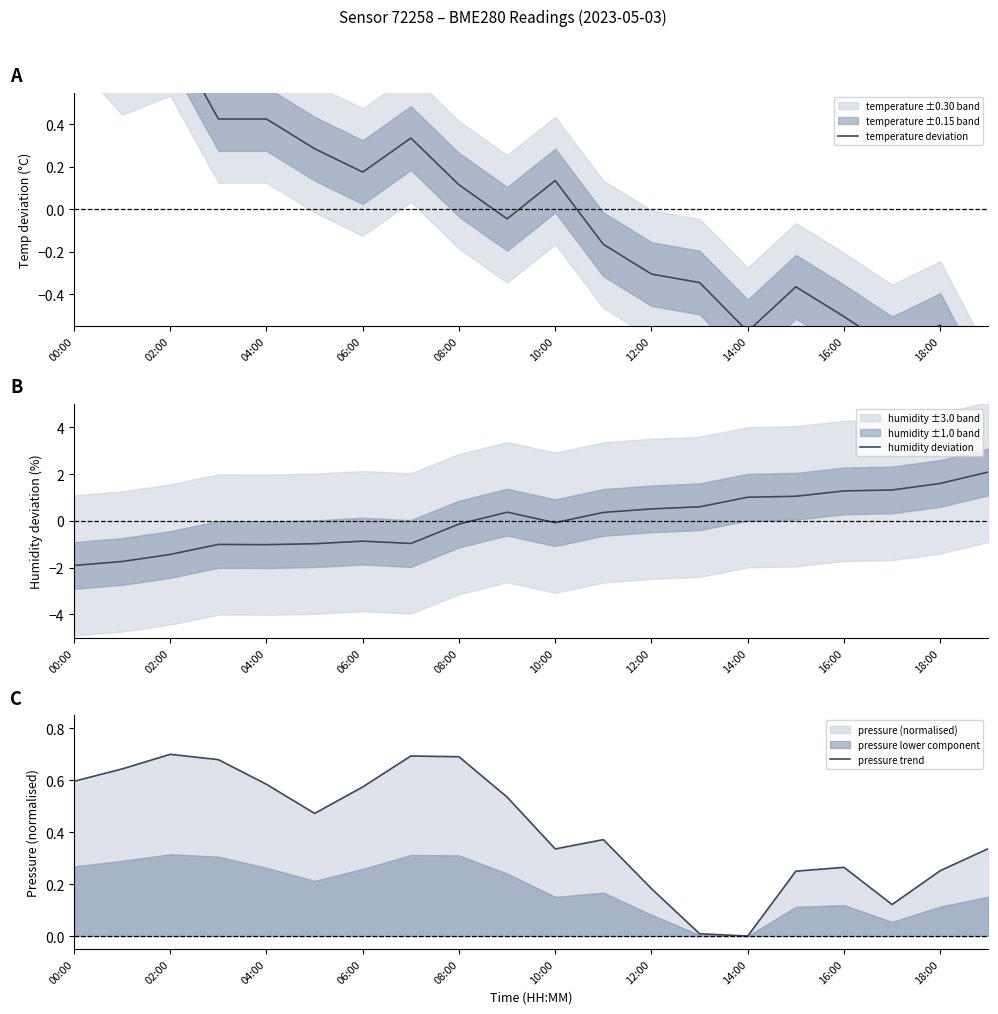

Reading left to right, extract all data points from this chart.

temperature deviation: 1.0	0.7	0.8	0.4	0.4	0.3	0.2	0.3	0.1	-0.0	0.1	-0.2	-0.3	-0.3	-0.6	-0.4	-0.5	-0.7	-0.5	-1.0
humidity deviation: -1.9	-1.7	-1.4	-1.0	-1.0	-1.0	-0.9	-1.0	-0.1	0.4	-0.1	0.4	0.5	0.6	1.0	1.0	1.3	1.3	1.6	2.1
pressure trend: 0.6	0.6	0.7	0.7	0.6	0.5	0.6	0.7	0.7	0.5	0.3	0.4	0.2	0.0	0.0	0.2	0.3	0.1	0.3	0.3